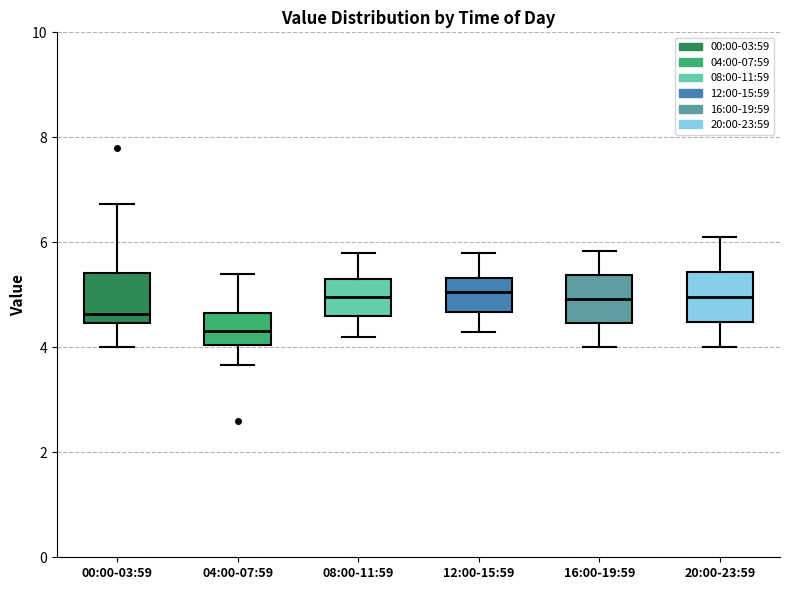

Reading left to right, transcribe this box plot: for each box, give where its median line is, the range the box spans, and where its two whiskers end, as read against the y-axis. The values are not printed on the chart, so give them approximately, as read against the axis.

00:00-03:59: median 4.6, box 4.4 to 5.4, whiskers 4.0 to 6.8
04:00-07:59: median 4.4, box 4.0 to 4.6, whiskers 3.6 to 5.4
08:00-11:59: median 5.0, box 4.6 to 5.4, whiskers 4.2 to 5.8
12:00-15:59: median 5.0, box 4.6 to 5.4, whiskers 4.4 to 5.8
16:00-19:59: median 5.0, box 4.4 to 5.4, whiskers 4.0 to 5.8
20:00-23:59: median 5.0, box 4.4 to 5.4, whiskers 4.0 to 6.2